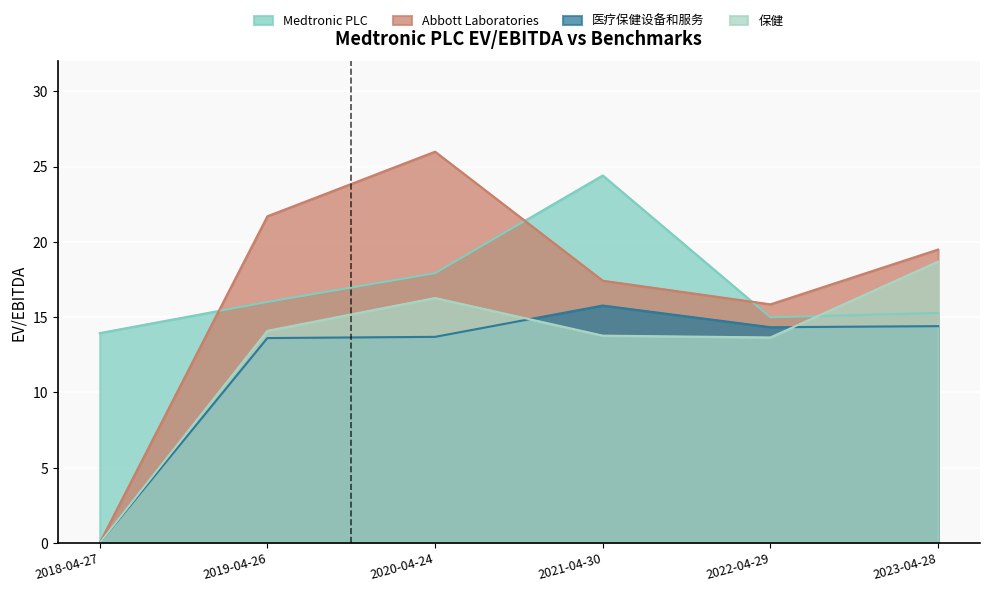

True or false: Abbott Laboratories and 保健 intersect in this chart.

False